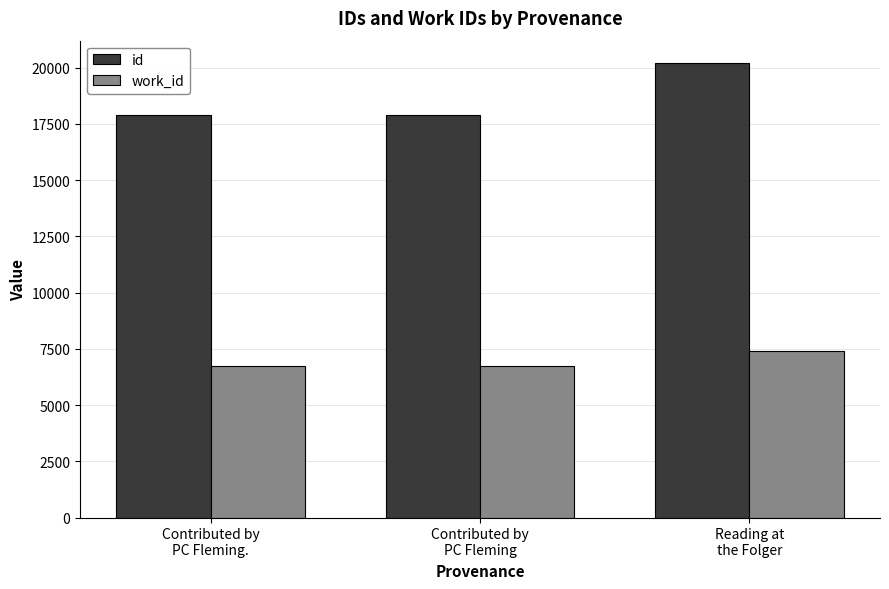

Does the chart contain stacked bars?

No